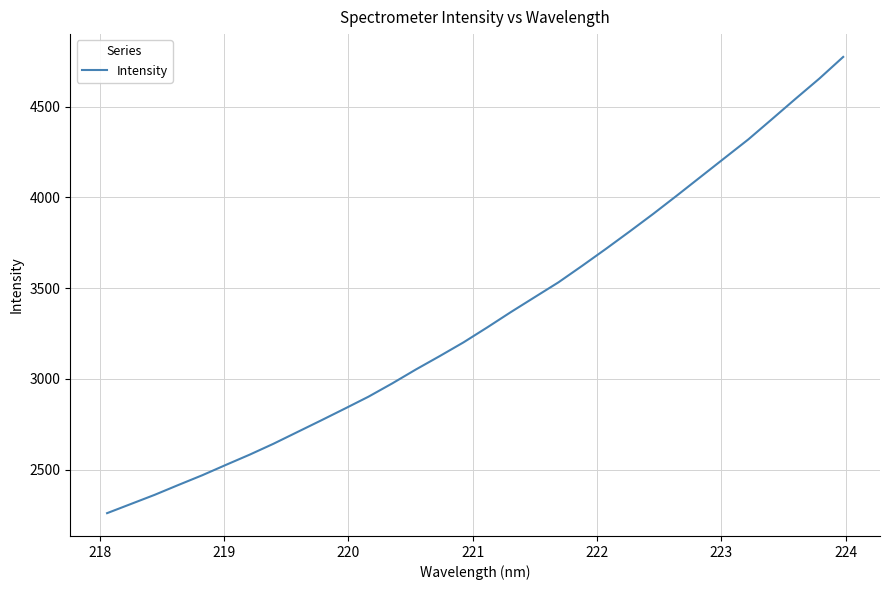

What is the average value?

3340.9